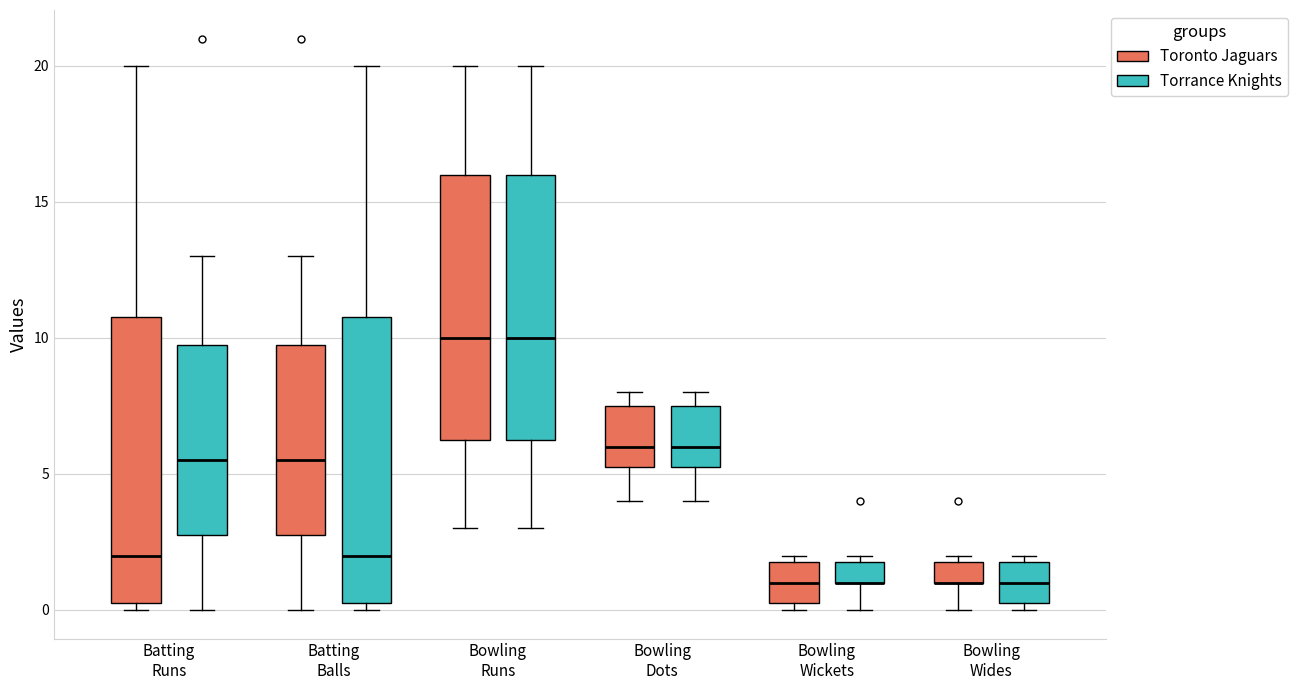

Where does the upper whisker of the box for Batting Runs (Torrance Knights) end on the y-axis? The values are not printed on the chart, so give them approximately, as read against the axis.

13.0